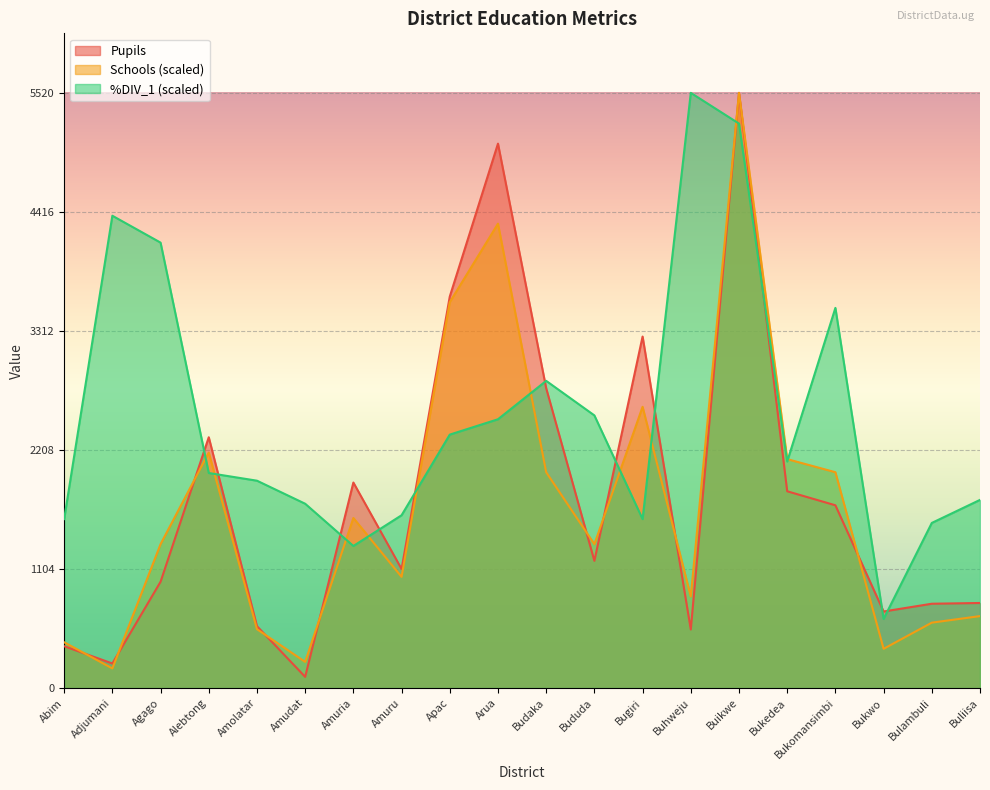

What is the label of the 19th point from the right?

Adjumani